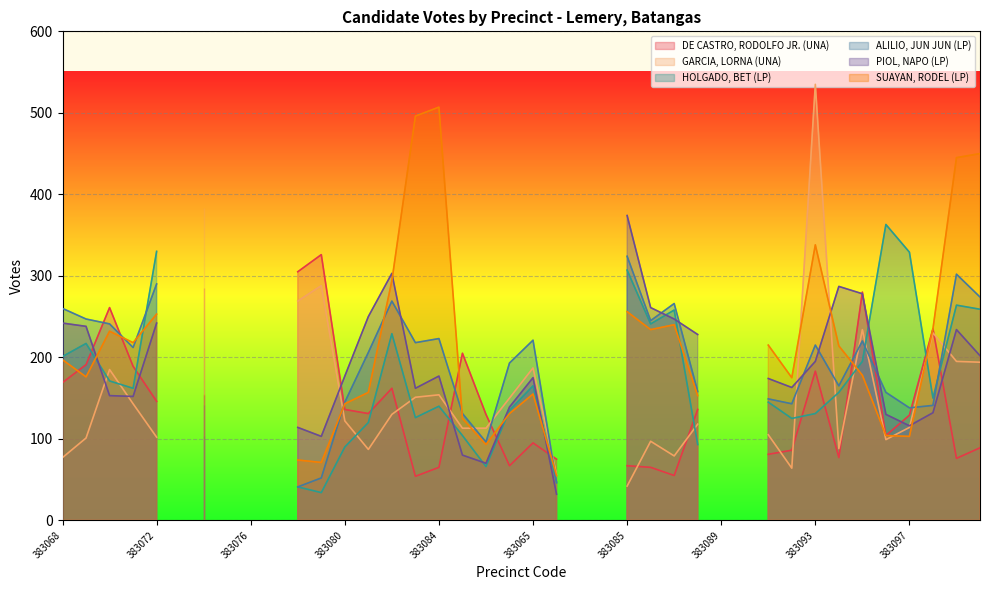

How many intersections are there between ALILIO, JUN JUN (LP) and PIOL, NAPO (LP)?

6